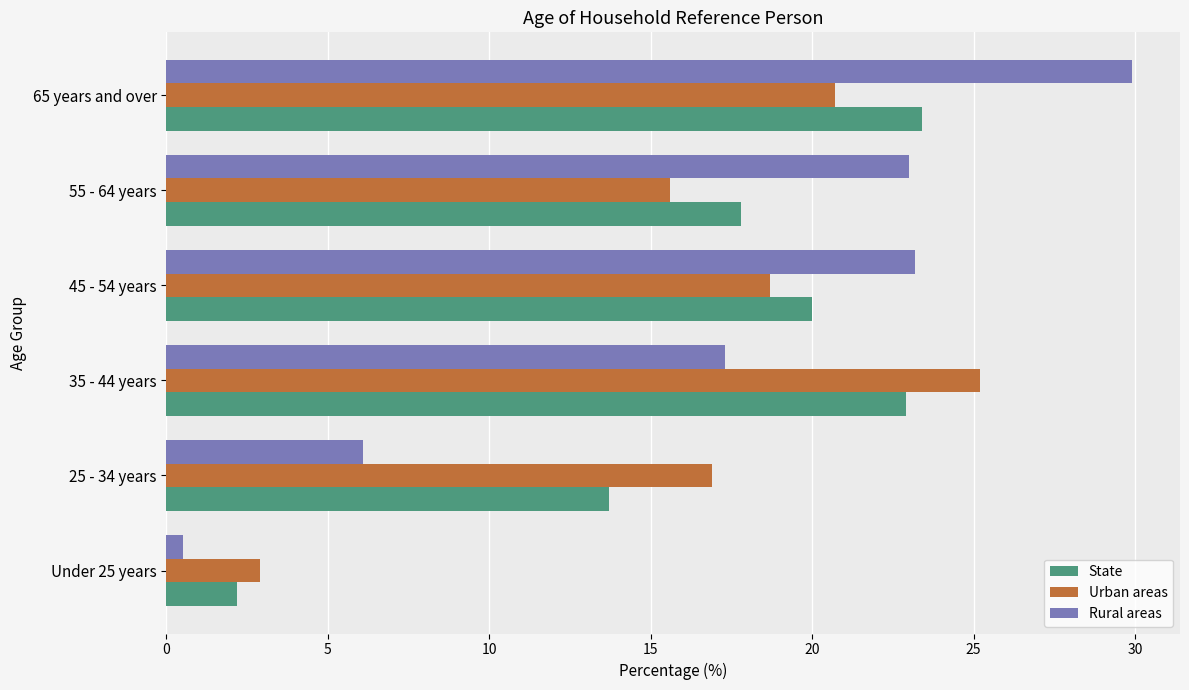

What is the difference between the maximum and minimum values in the Urban areas series?

22.3